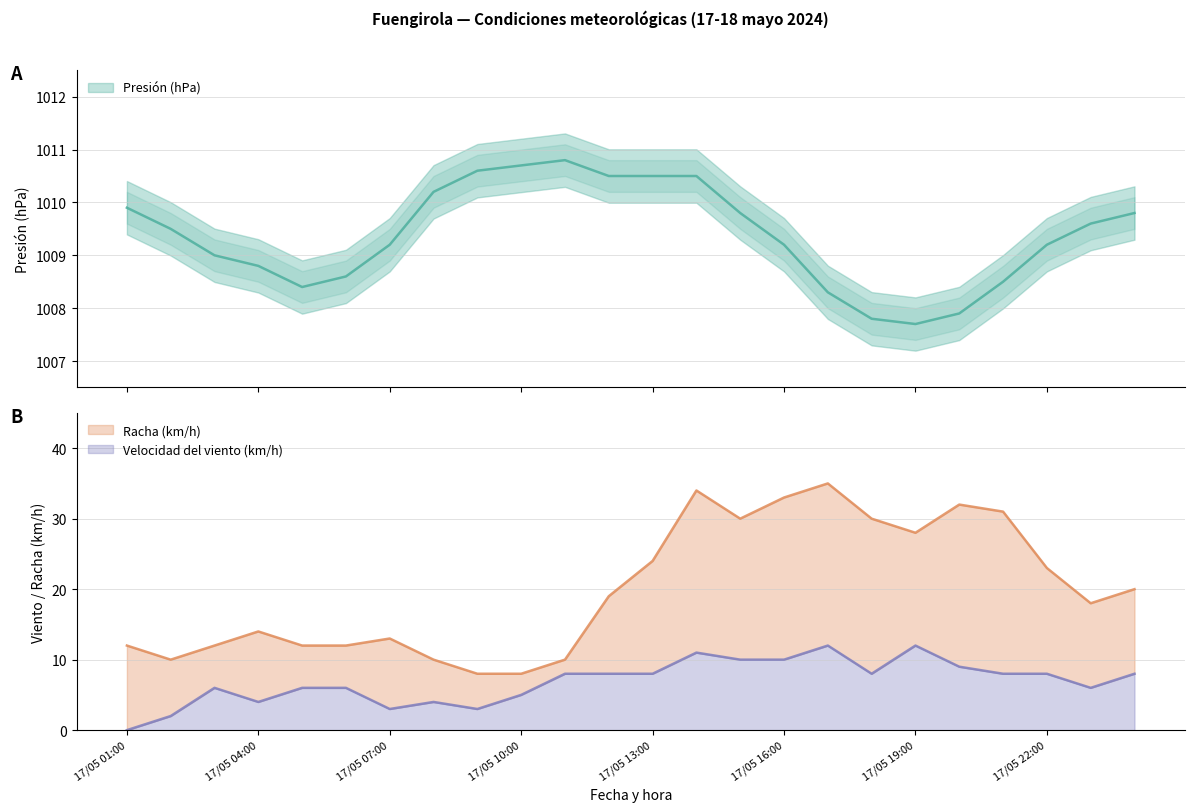

True or false: Velocidad del viento (km/h) and Racha (km/h) cross at least once.

False